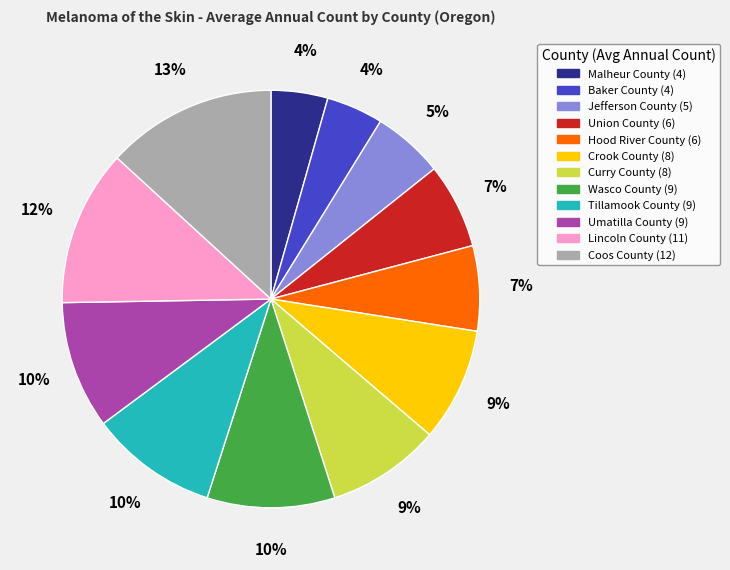

To the nearest percent, what is the difference between the largest and smallest slice percentages?

9%